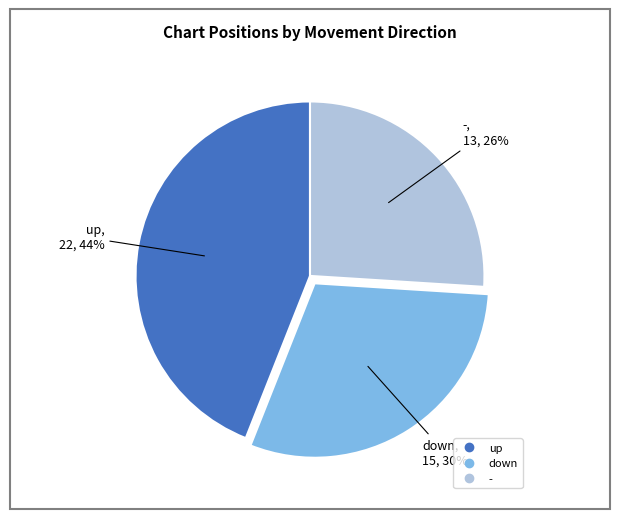

To the nearest percent, what is the average slice percentage?

33%